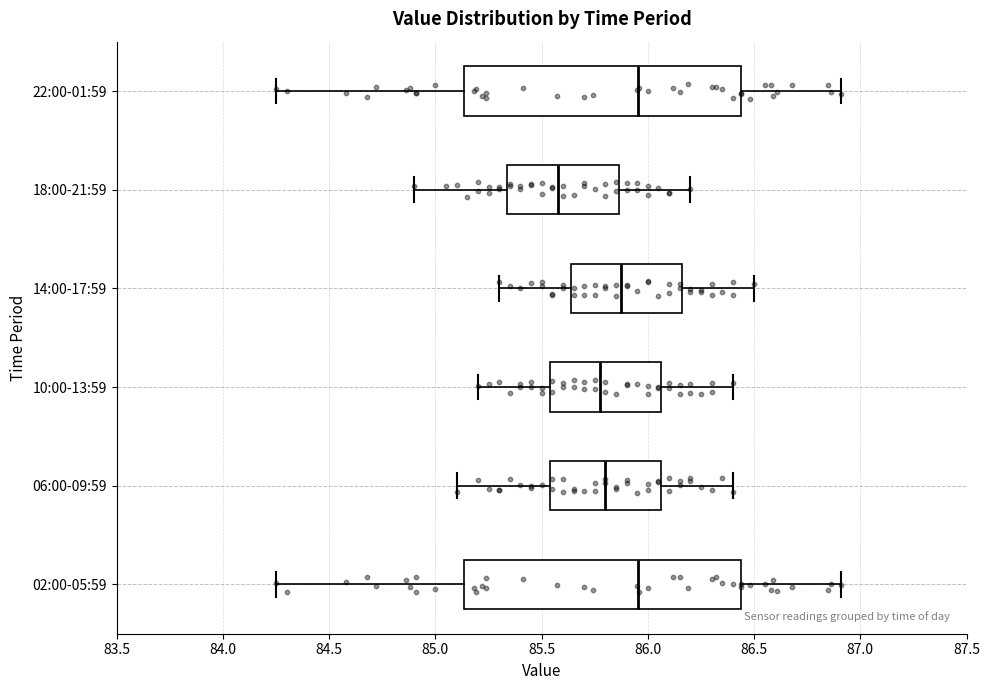

Reading bottom to top, transcribe this box plot: for each box, give where its median line is, the range the box spans, and where its two whiskers end, as read against the x-axis. The values are not printed on the chart, so give them approximately, as read against the axis.

02:00-05:59: median 85.95, box 85.15 to 86.45, whiskers 84.25 to 86.90
06:00-09:59: median 85.80, box 85.55 to 86.05, whiskers 85.10 to 86.40
10:00-13:59: median 85.80, box 85.55 to 86.05, whiskers 85.20 to 86.40
14:00-17:59: median 85.90, box 85.65 to 86.15, whiskers 85.30 to 86.50
18:00-21:59: median 85.60, box 85.35 to 85.85, whiskers 84.90 to 86.20
22:00-01:59: median 85.95, box 85.15 to 86.45, whiskers 84.25 to 86.90